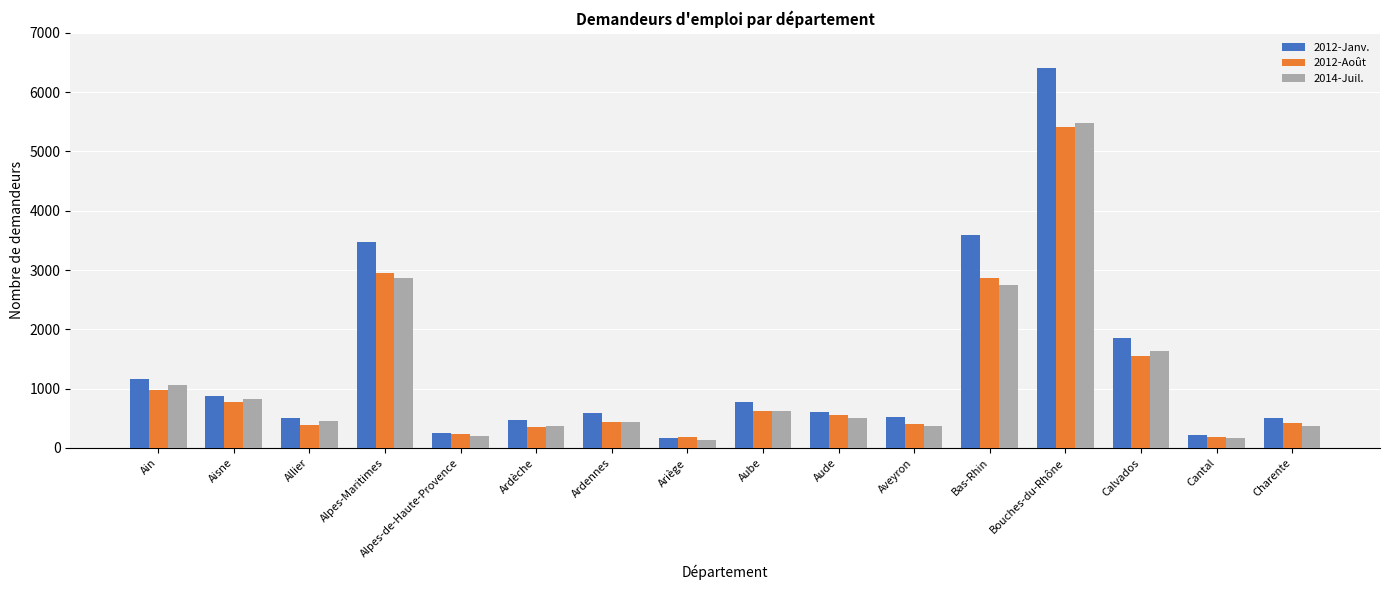

How many bars are there in each group?

3